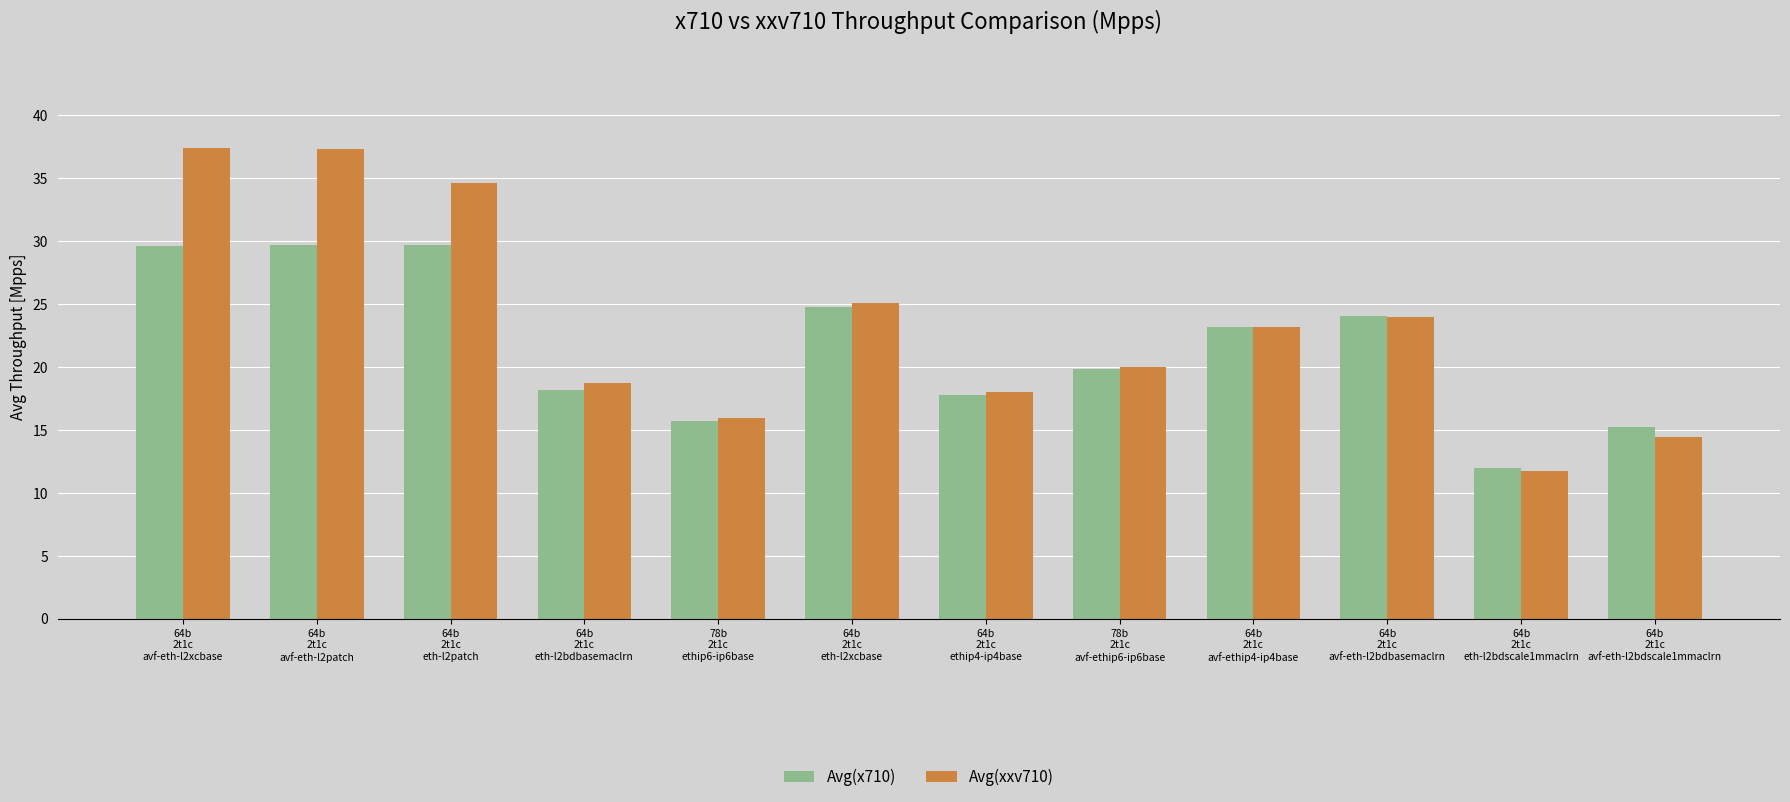

At 64b
2t1c
avf-eth-l2bdscale1mmaclrn, list the series in order from smallest to largest.

Avg(xxv710), Avg(x710)